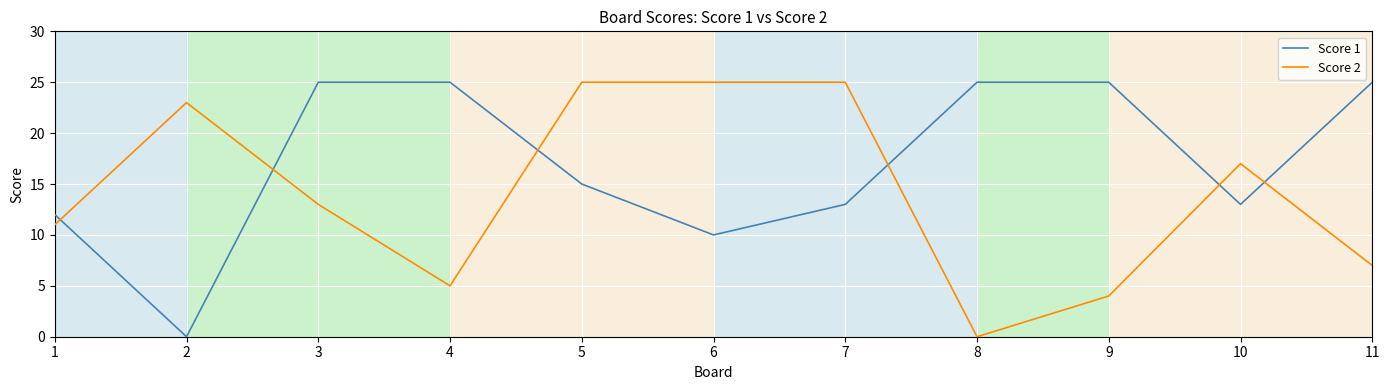

Which series changed the most between 10 and 11?

Score 1